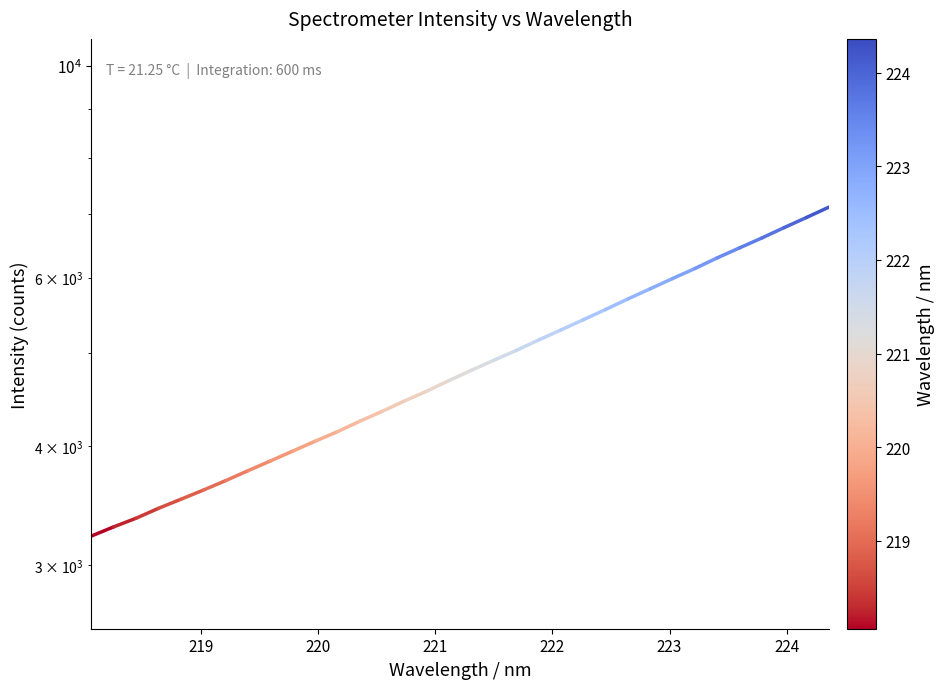

What is the value of the 16th point from the left?

4563.7